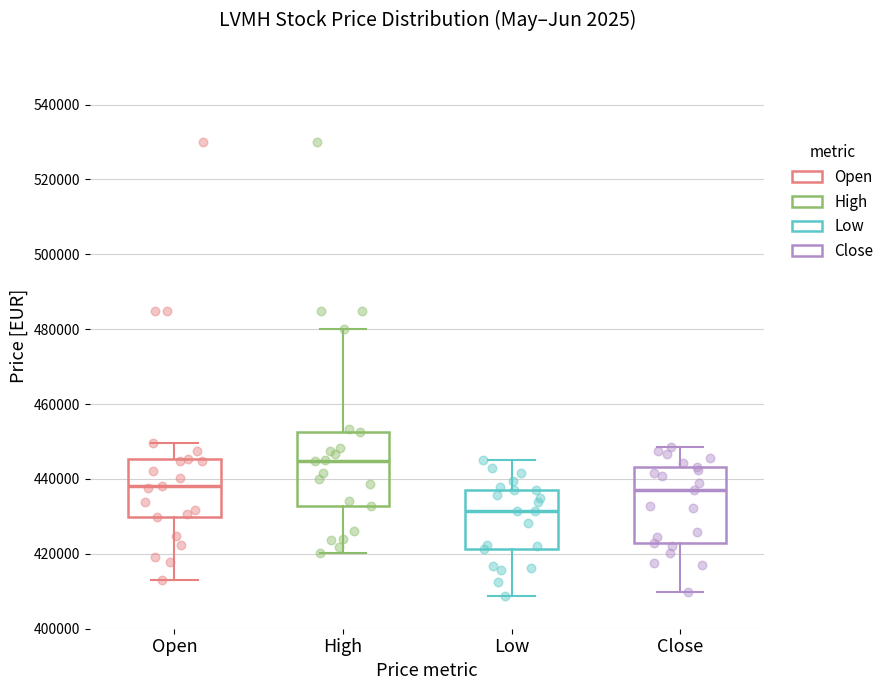

Which box has the lowest median line?

Low